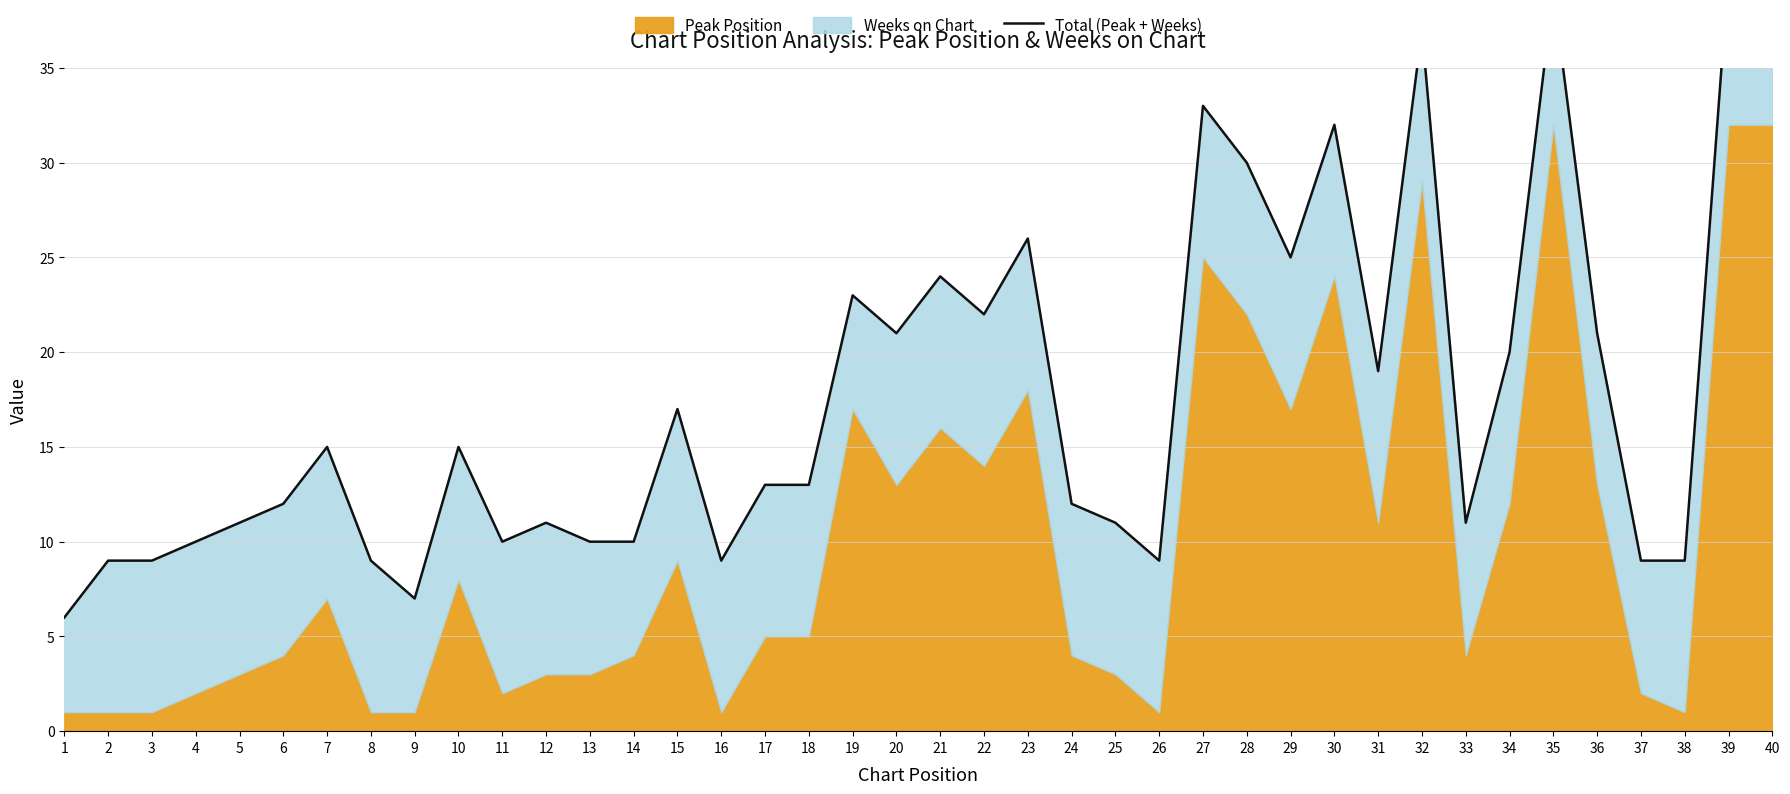

Is it true that the value at 25 is 11?

True